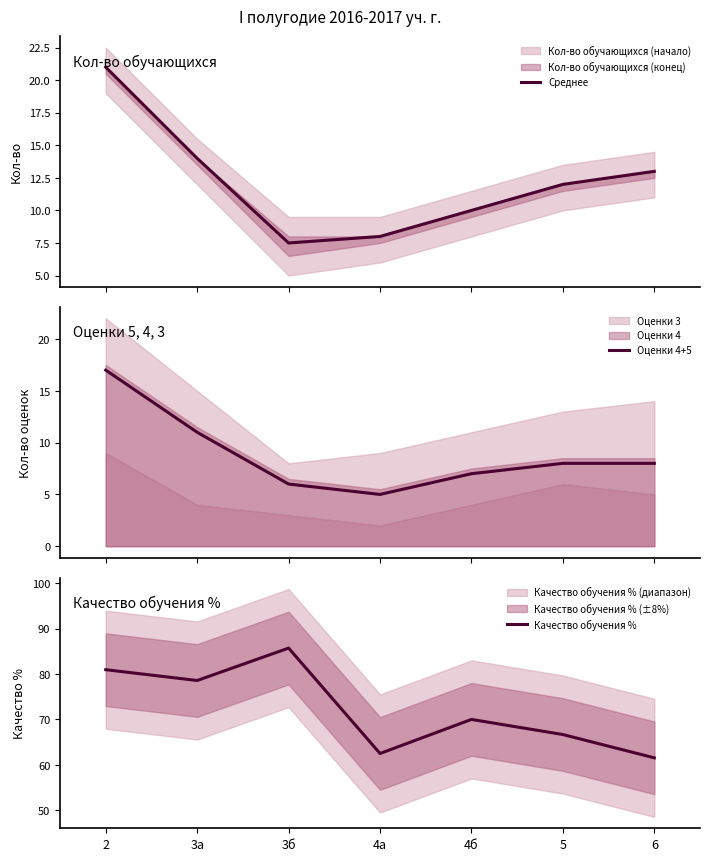

Does the chart display data point markers on the line(s)?

No